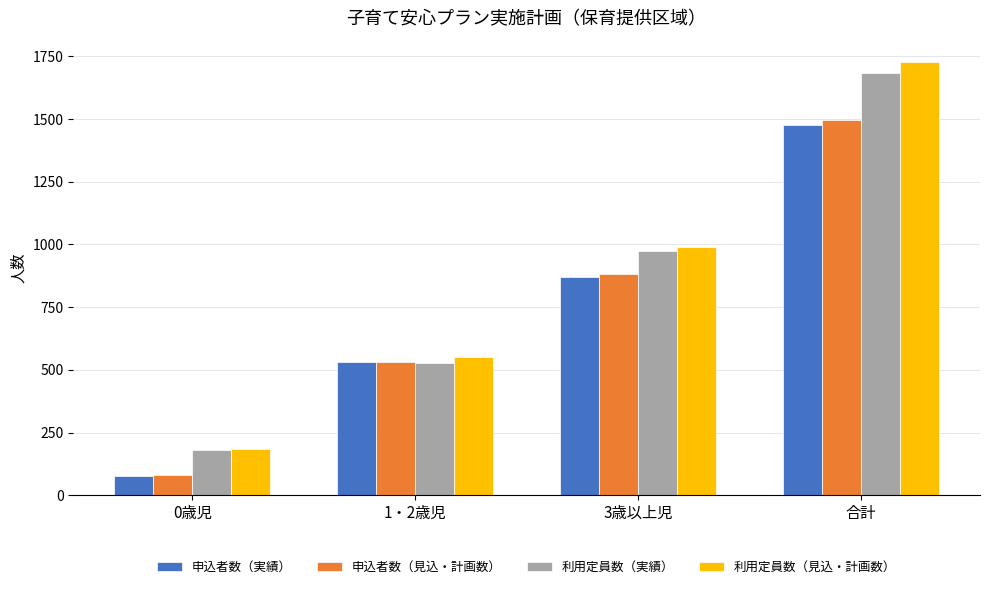

Which series has the largest range (max minus min)?

利用定員数（見込・計画数）